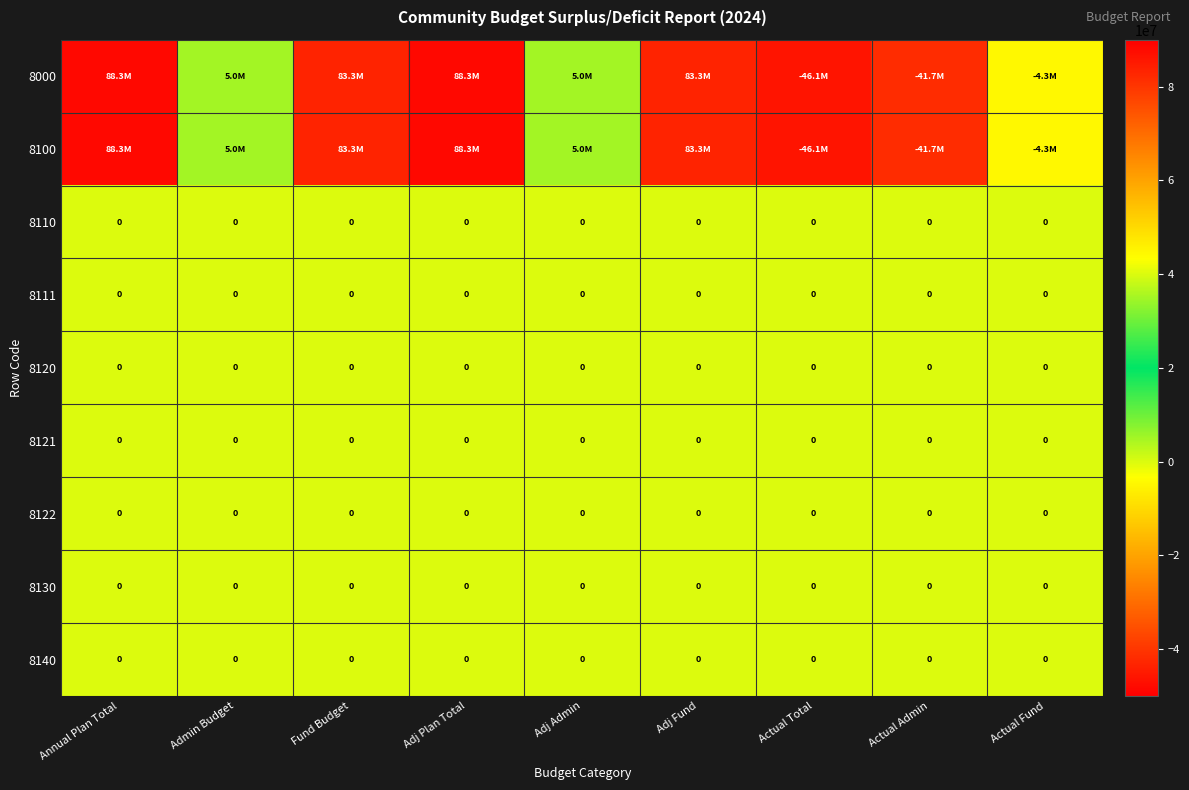

How many series are shown in this chart?

9